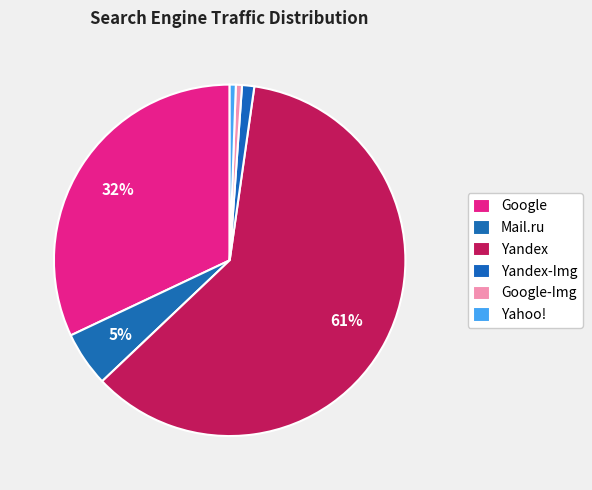

Which category has the biggest portion of the pie?

Yandex